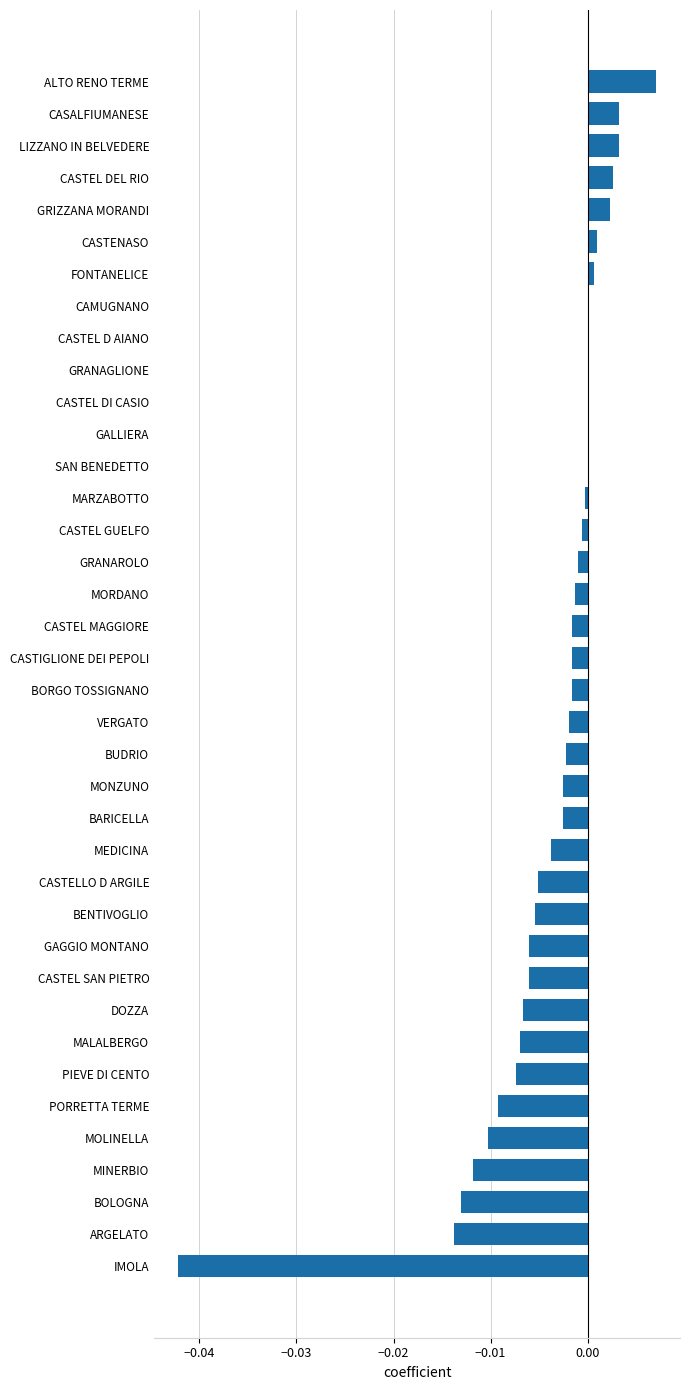

Which category has the highest value across all series?

ALTO RENO TERME